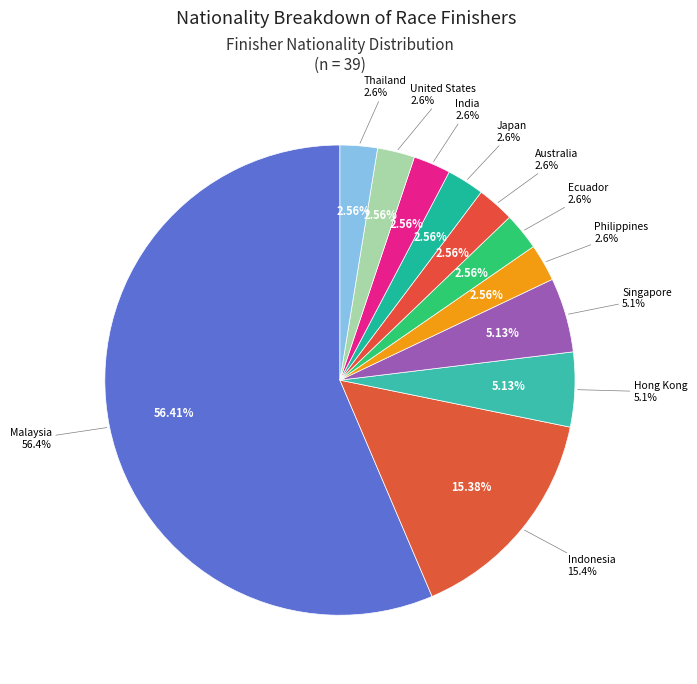

What is the largest slice in the pie chart?

Malaysia